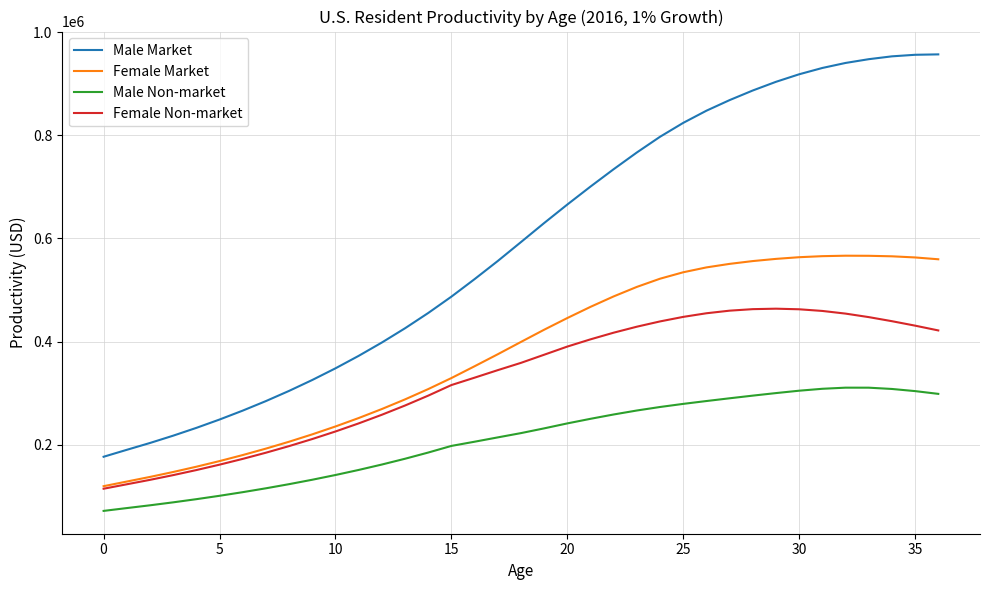

List the series in order of their peak value, lowest first.

Male Non-market, Female Non-market, Female Market, Male Market